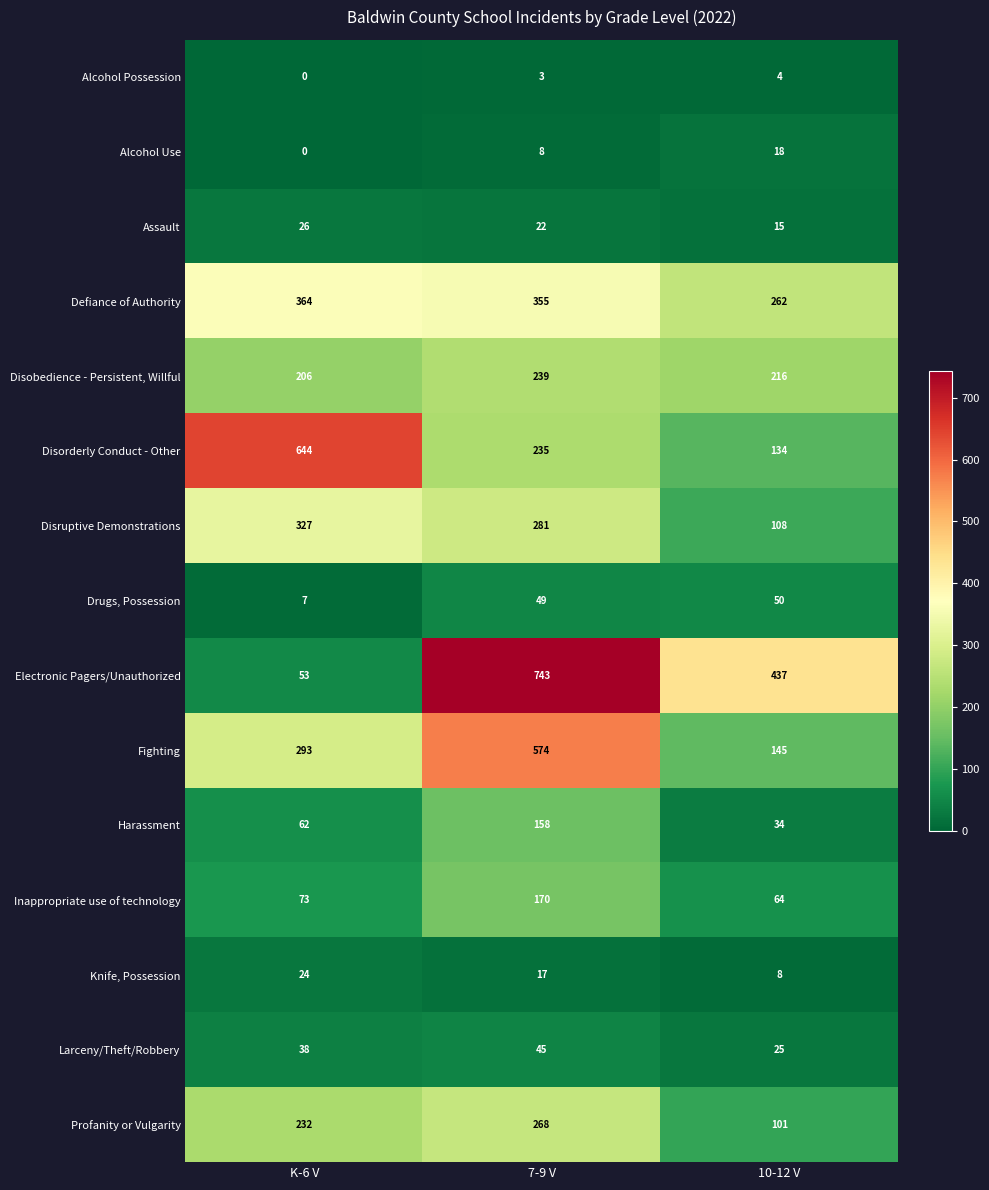

The Disobedience - Persistent, Willful series shows 216 at 10-12 V. True or false?

True